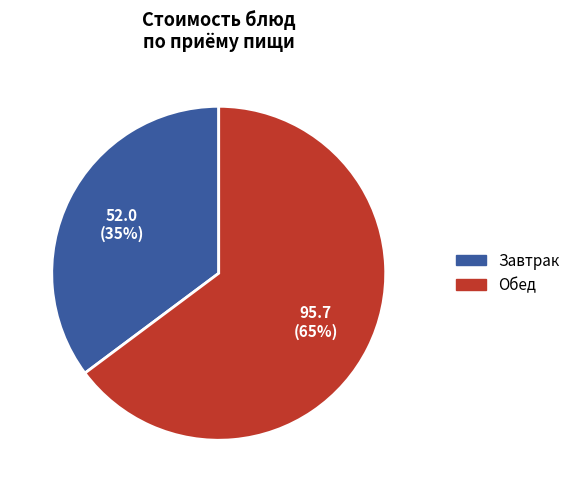

To the nearest percent, what is the difference between the largest and smallest slice percentages?

30%